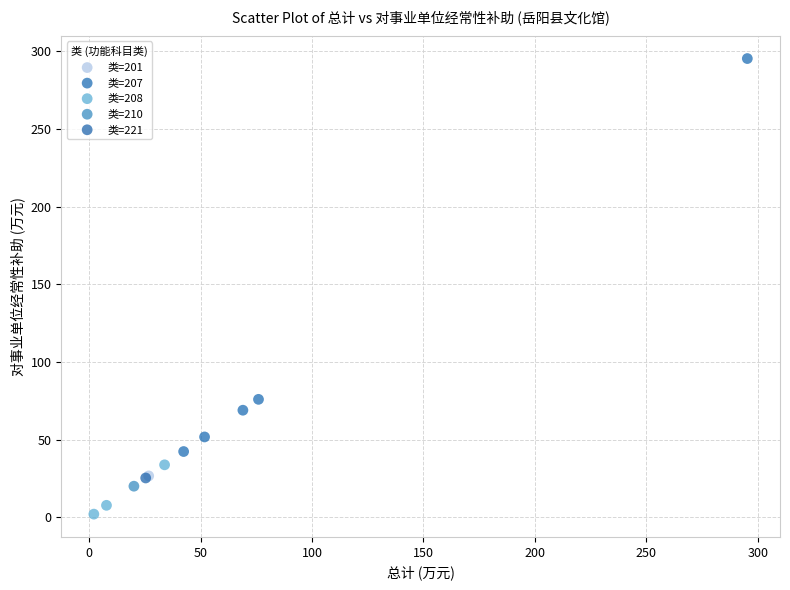

What are all the series names shown in the legend?

类=201, 类=207, 类=208, 类=210, 类=221